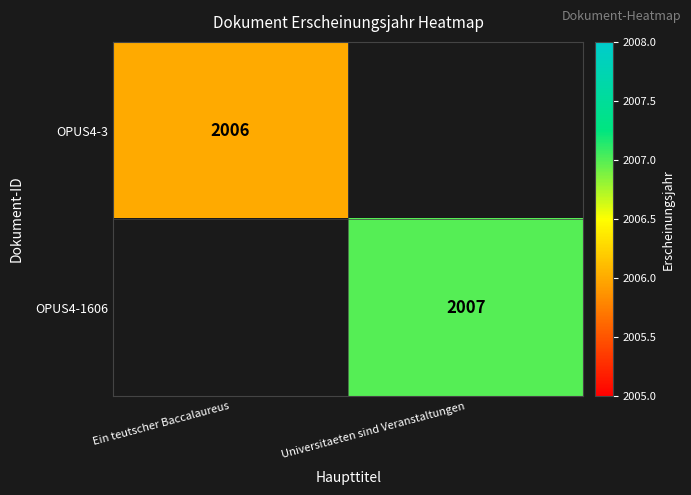

The OPUS4-1606 series shows 2007 at Universitaeten sind Veranstaltungen. True or false?

True